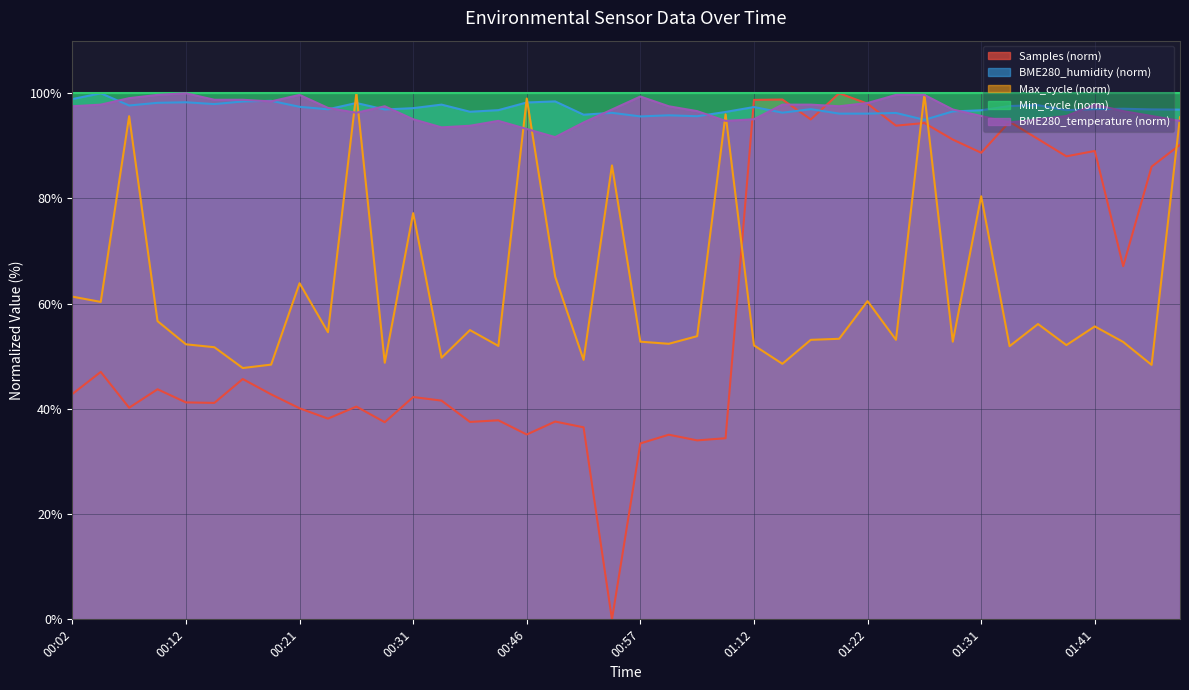

Where is the first local minimum for BME280_humidity?

00:07